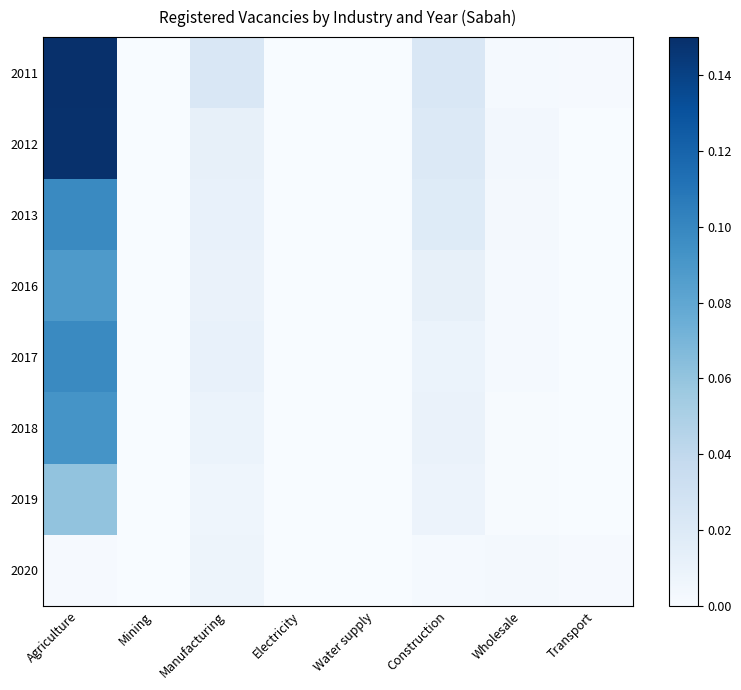

Reading left to right, what are all the values shown in this chart?

2011: Agriculture=0.1	Mining=0.0	Manufacturing=0.0	Electricity=0.0	Water supply=0.0	Construction=0.0	Wholesale=0.0	Transport=0.0
2012: Agriculture=0.1	Mining=0.0	Manufacturing=0.0	Electricity=0.0	Water supply=0.0	Construction=0.0	Wholesale=0.0	Transport=0.0
2013: Agriculture=0.1	Mining=0.0	Manufacturing=0.0	Electricity=0.0	Water supply=0.0	Construction=0.0	Wholesale=0.0	Transport=0.0
2016: Agriculture=0.1	Mining=0.0	Manufacturing=0.0	Electricity=0.0	Water supply=0.0	Construction=0.0	Wholesale=0.0	Transport=0.0
2017: Agriculture=0.1	Mining=0.0	Manufacturing=0.0	Electricity=0.0	Water supply=0.0	Construction=0.0	Wholesale=0.0	Transport=0.0
2018: Agriculture=0.1	Mining=0.0	Manufacturing=0.0	Electricity=0.0	Water supply=0.0	Construction=0.0	Wholesale=0.0	Transport=0.0
2019: Agriculture=0.1	Mining=0.0	Manufacturing=0.0	Electricity=0.0	Water supply=0.0	Construction=0.0	Wholesale=0.0	Transport=0.0
2020: Agriculture=0.0	Mining=0.0	Manufacturing=0.0	Electricity=0.0	Water supply=0.0	Construction=0.0	Wholesale=0.0	Transport=0.0